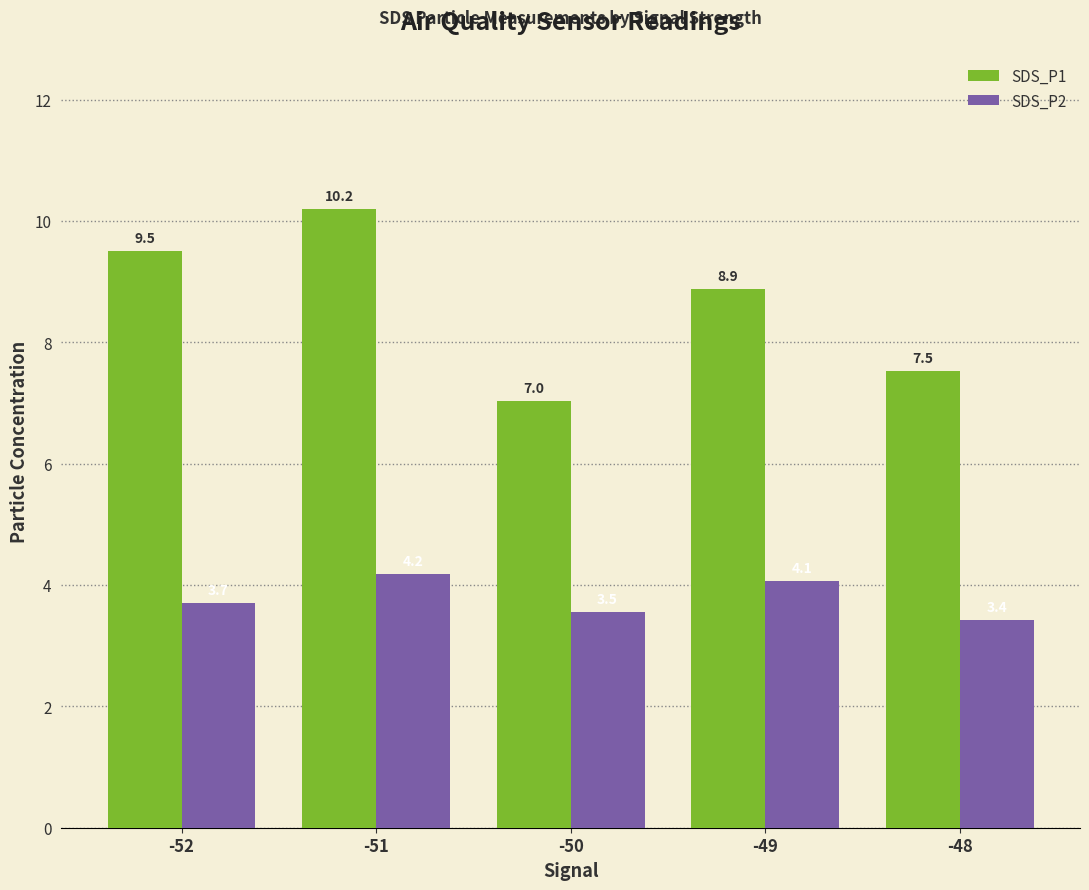

Is it true that SDS_P1 equals 8.9 at -49?

True